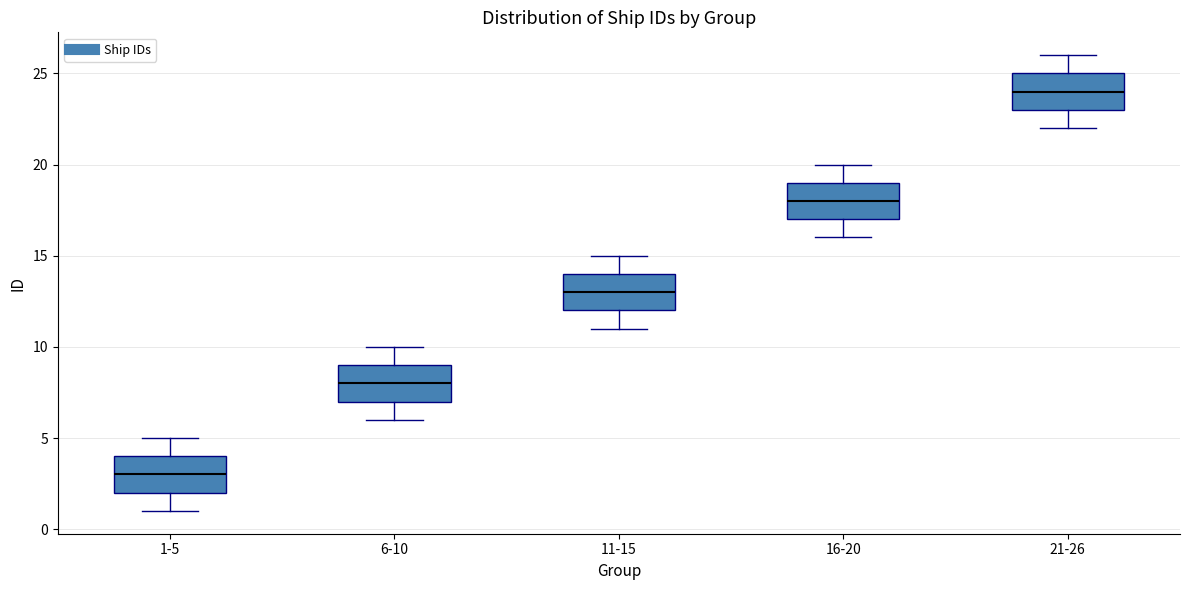

Reading left to right, transcribe this box plot: for each box, give where its median line is, the range the box spans, and where its two whiskers end, as read against the y-axis. The values are not printed on the chart, so give them approximately, as read against the axis.

1-5: median 3, box 2 to 4, whiskers 1 to 5
6-10: median 8, box 7 to 9, whiskers 6 to 10
11-15: median 13, box 12 to 14, whiskers 11 to 15
16-20: median 18, box 17 to 19, whiskers 16 to 20
21-26: median 24, box 23 to 25, whiskers 22 to 26